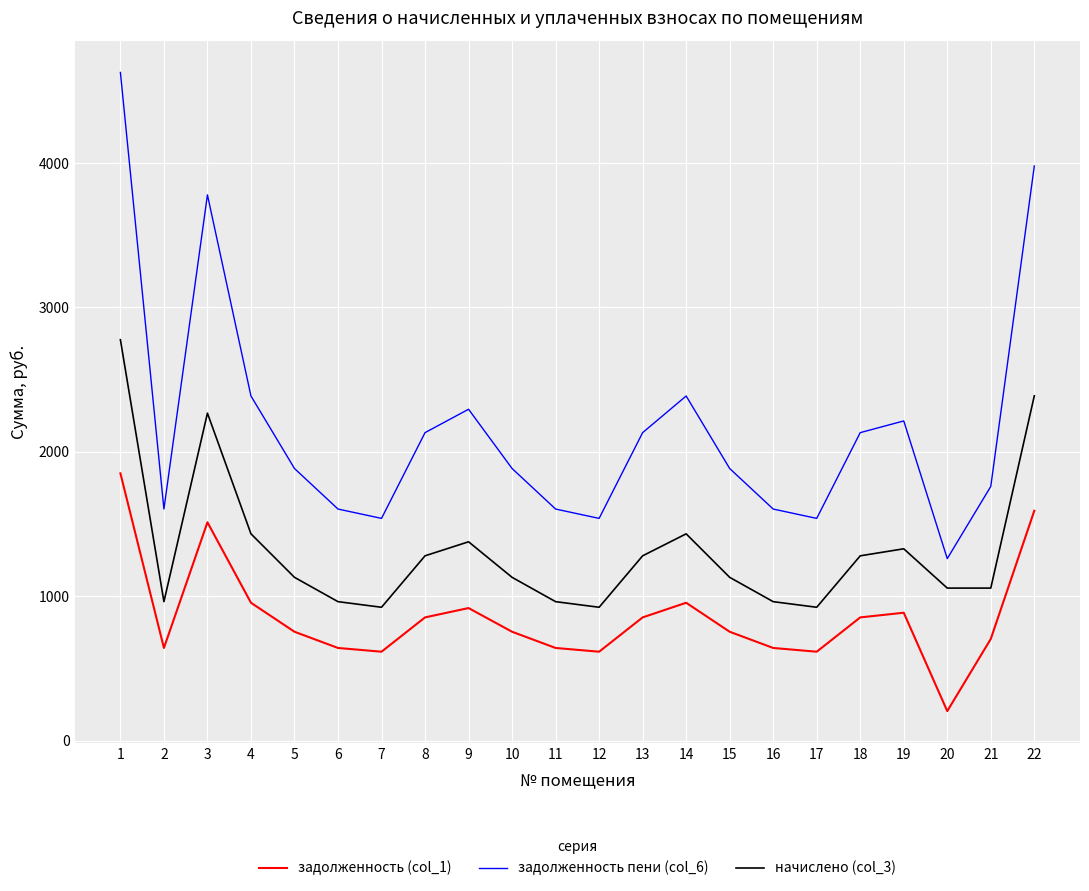

What is the difference between the highest and lowest values at 4?

1432.1